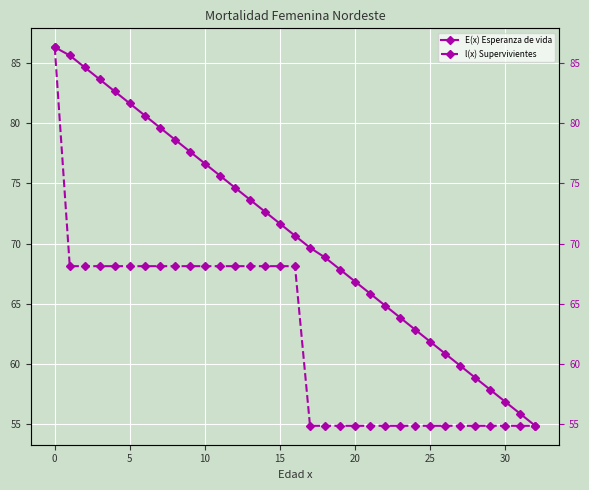

True or false: E(x) Esperanza de vida and l(x) Supervivientes intersect in this chart.

False